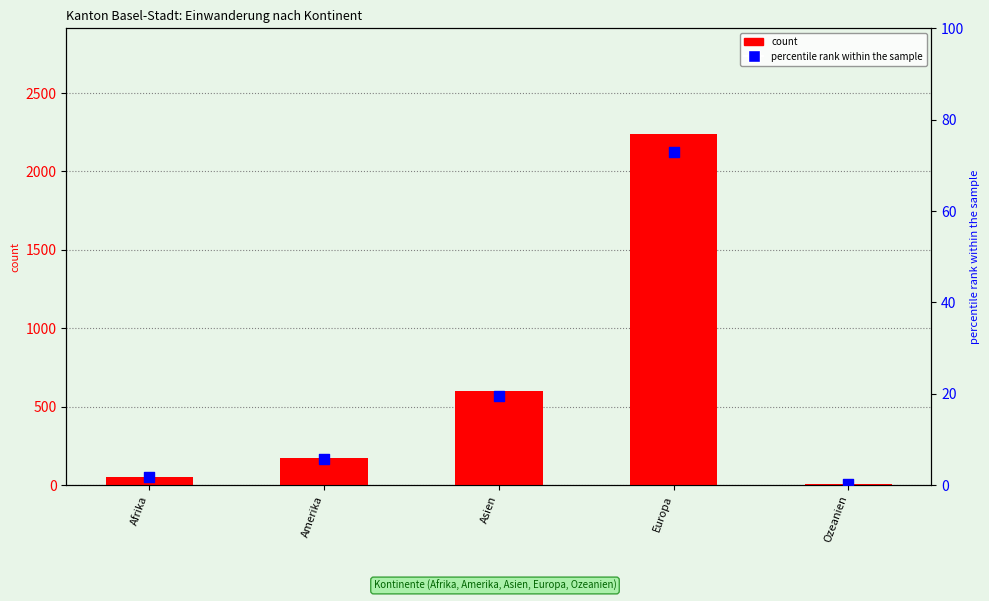

At how many categories does at least one series exceed 1250?

1